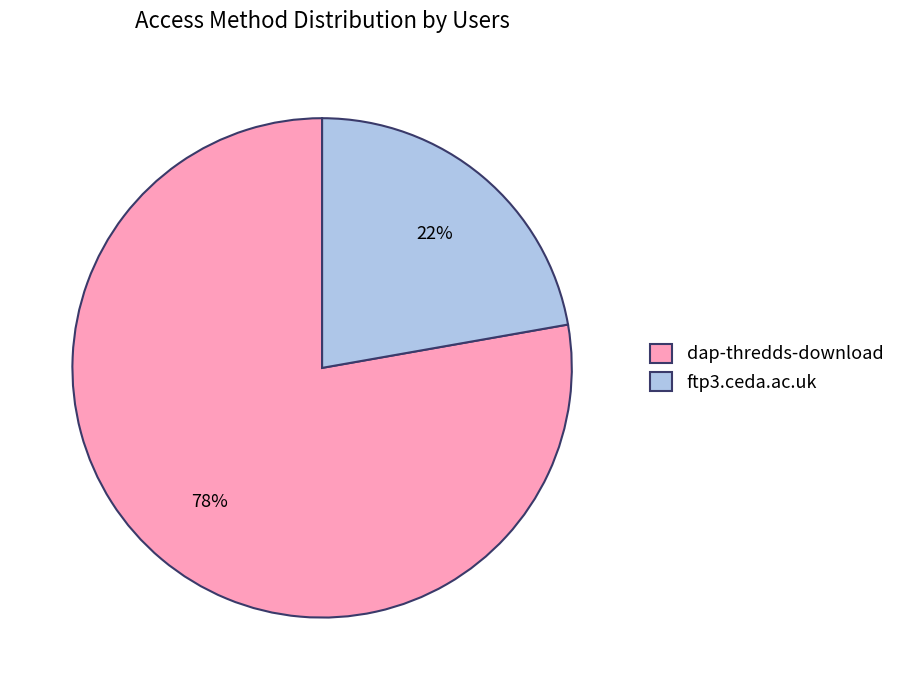

Is there a majority slice in this chart?

Yes